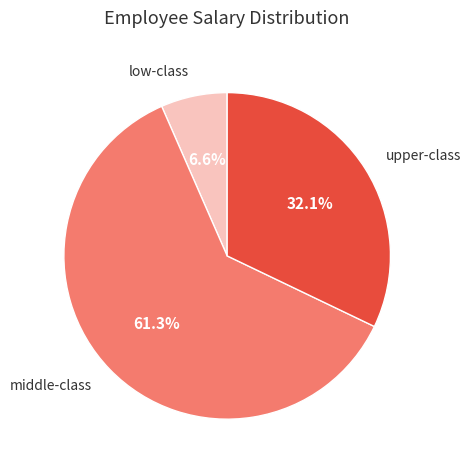

How many slices are in this pie chart?

3